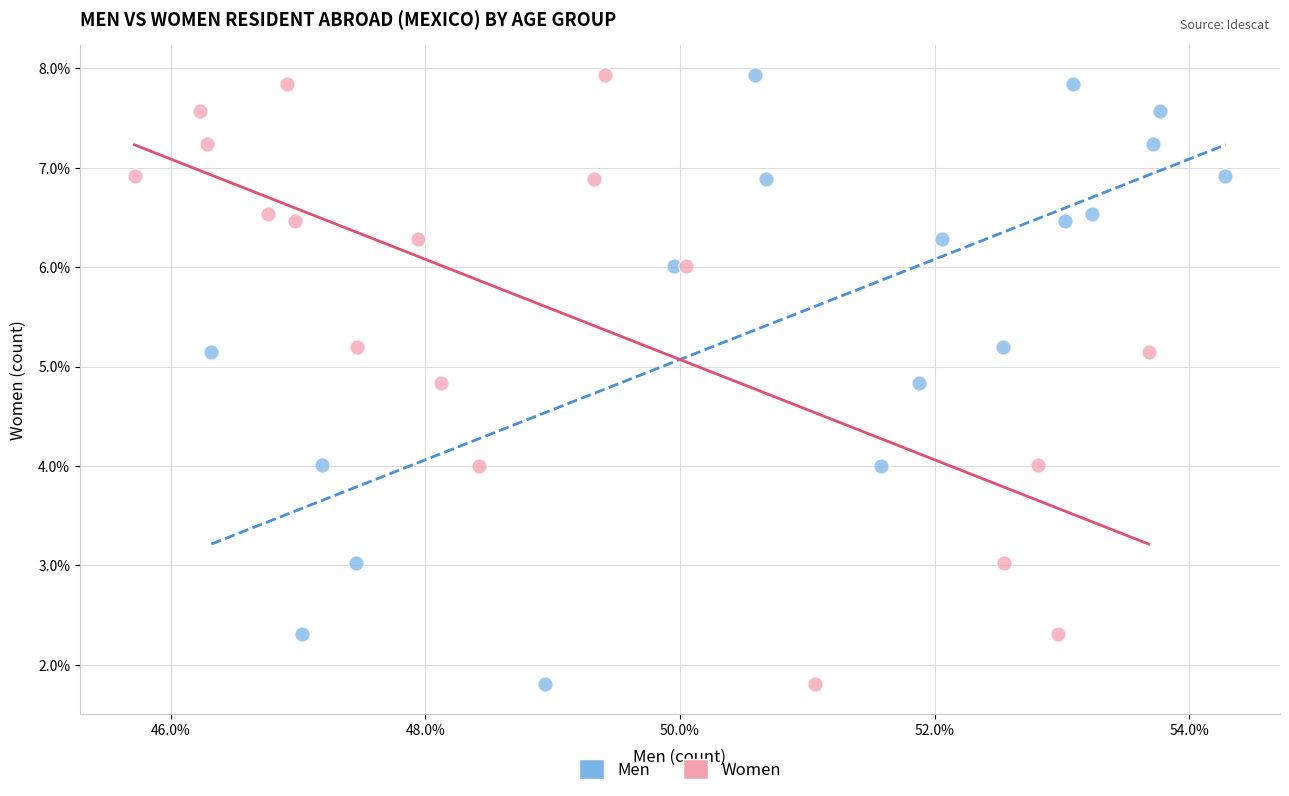

What are all the series names shown in the legend?

Men, Women